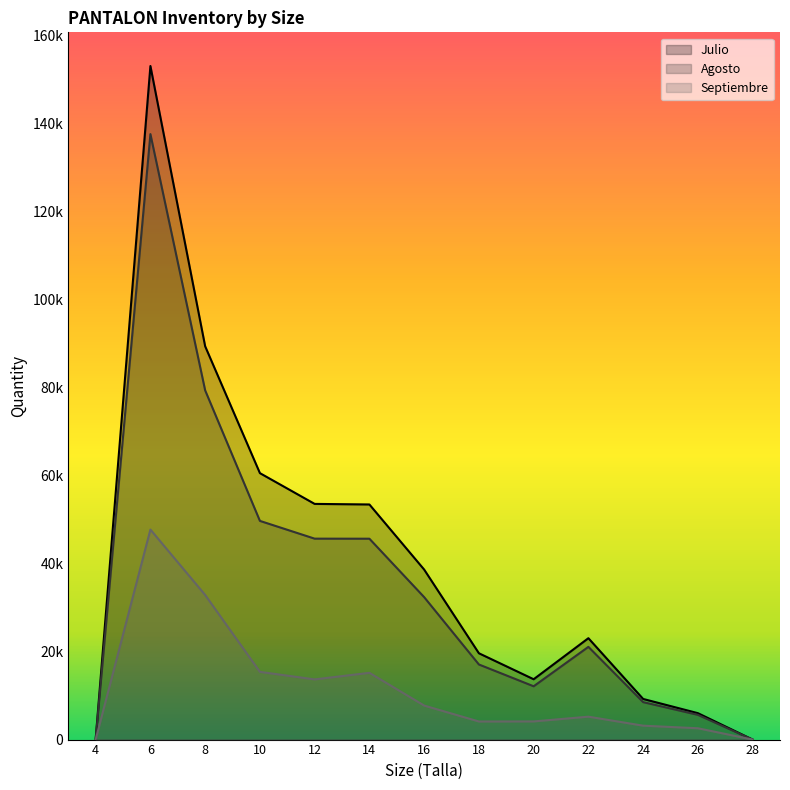

What is the sum of the Septiembre values at 14 and 22?

20369